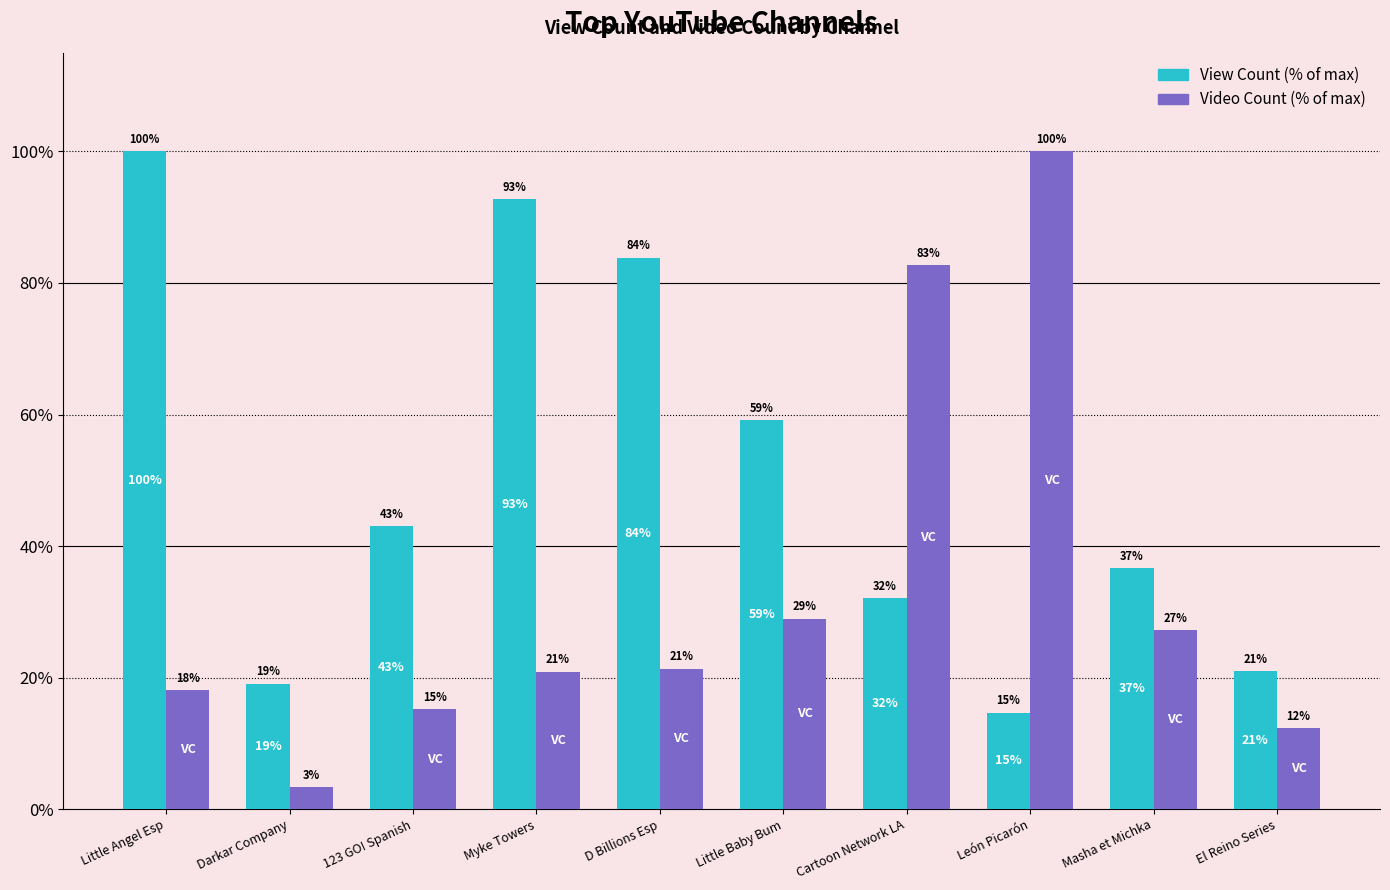

How many data points does each series have?

10